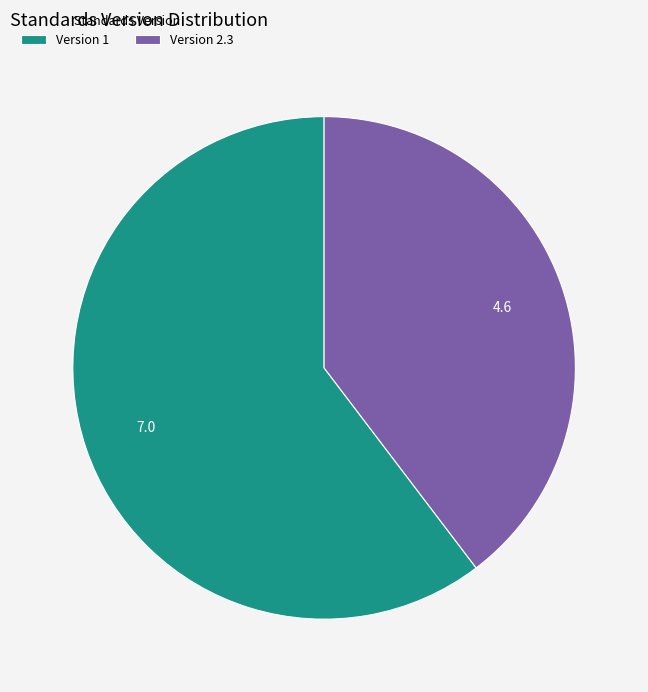

Which category has the smallest portion of the pie?

Version 2.3